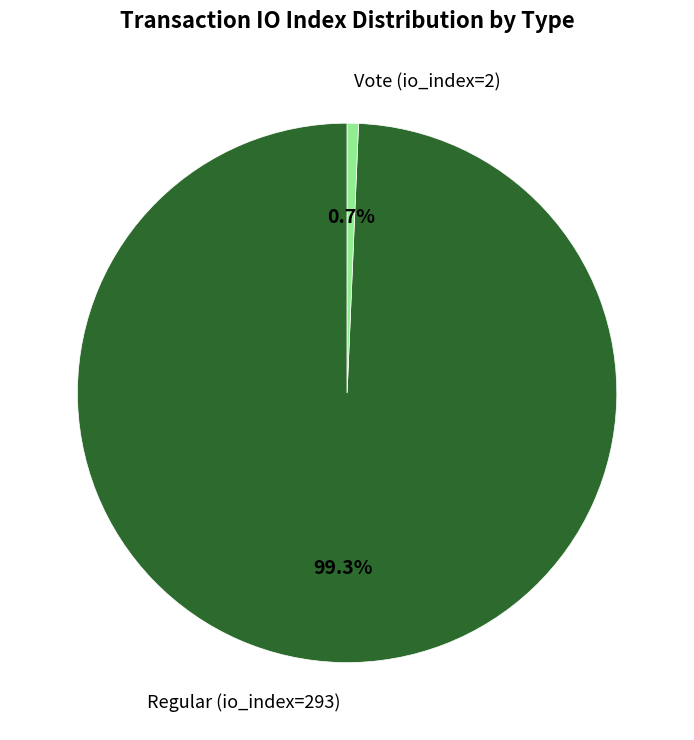

To the nearest percent, what percentage of the pie is Regular (io_index=293)?

99%